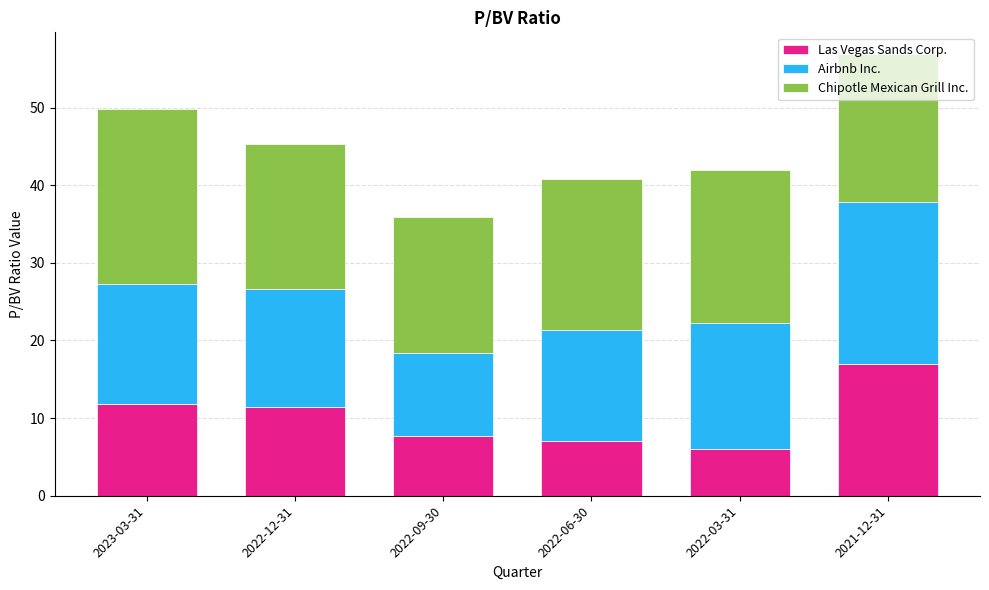

At which category is the sum across all series the highest?

2021-12-31